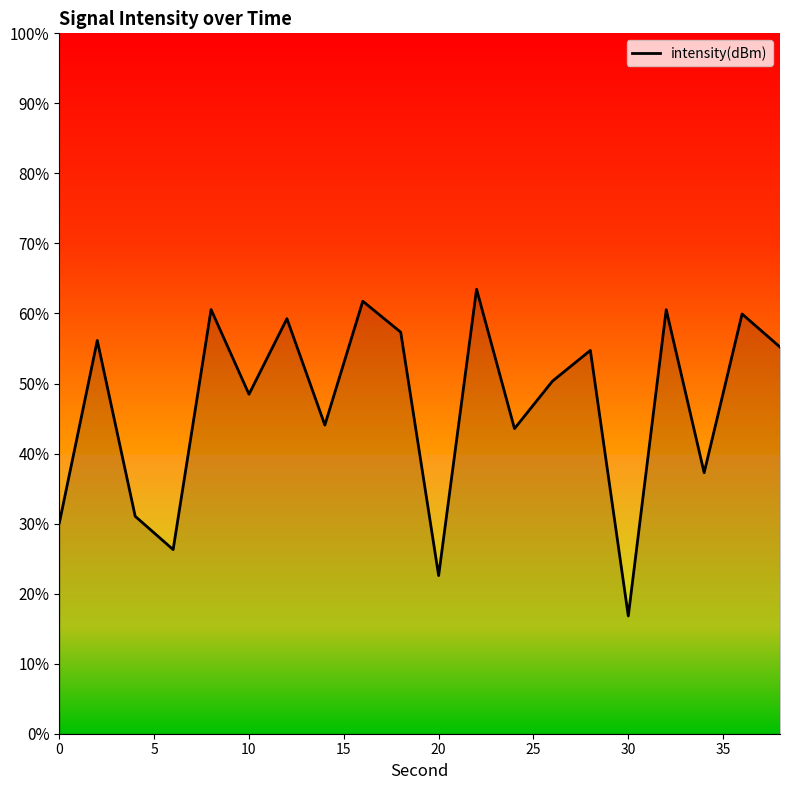

What is the greatest value displayed?

63.5